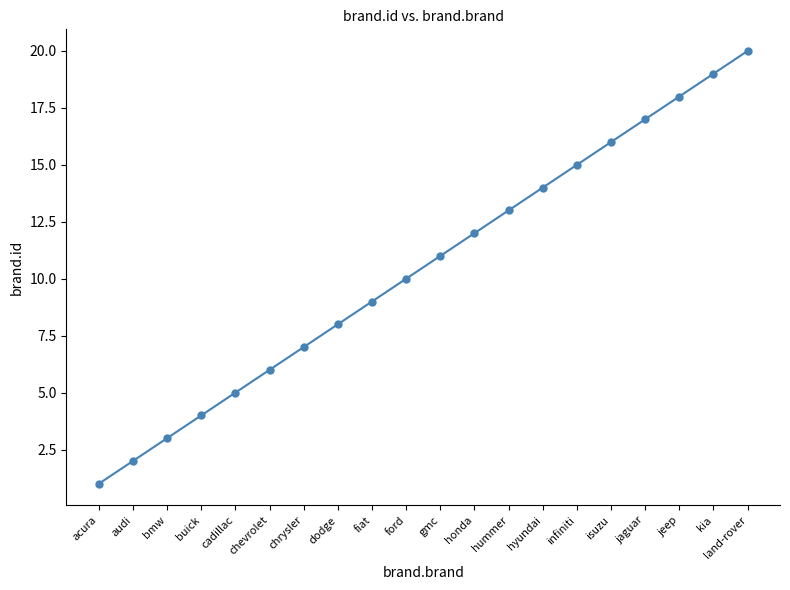

How many data points are less than 11?

10